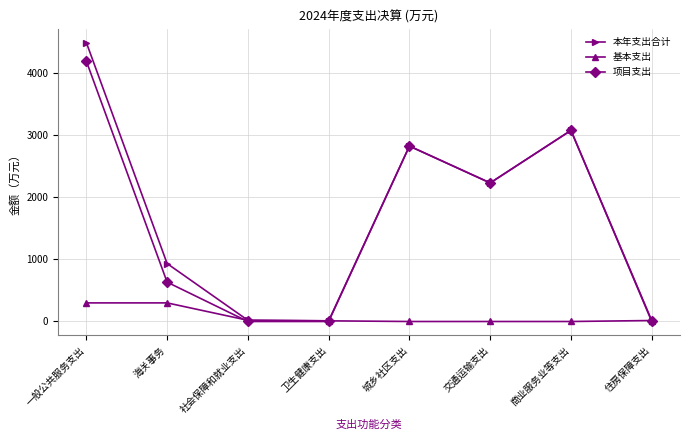

Which series changed the most between 社会保障和就业支出 and 商业服务业等支出?

项目支出